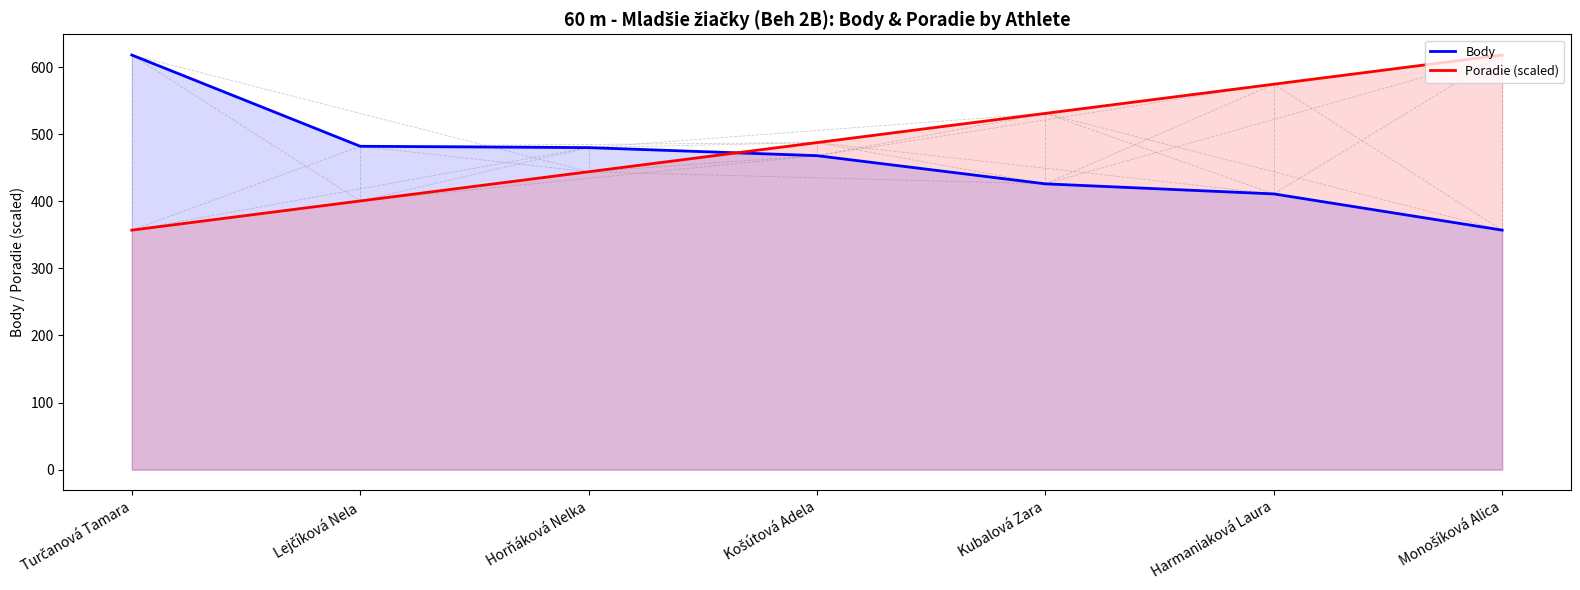

What is the label of the 4th point from the left?

Košútová Adela